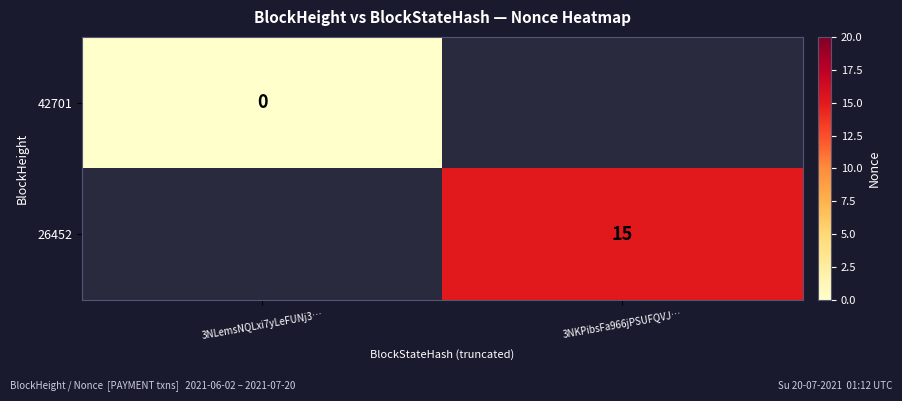

Rank the categories by 26452 value from highest to lowest.

3NLemsNQLxi7yLeFUNj3…, 3NKPibsFa966jPSUFQVJ…